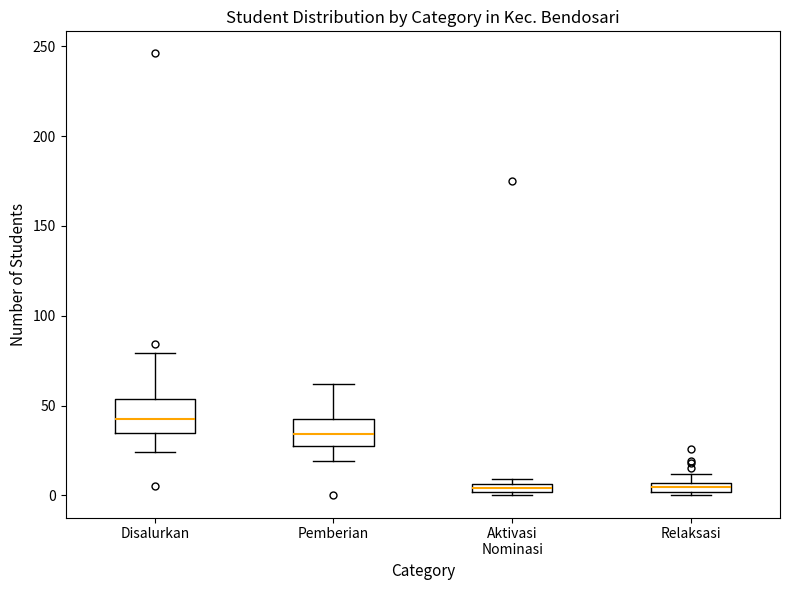

Where does the upper whisker of the box for Pemberian end on the y-axis? The values are not printed on the chart, so give them approximately, as read against the axis.

60